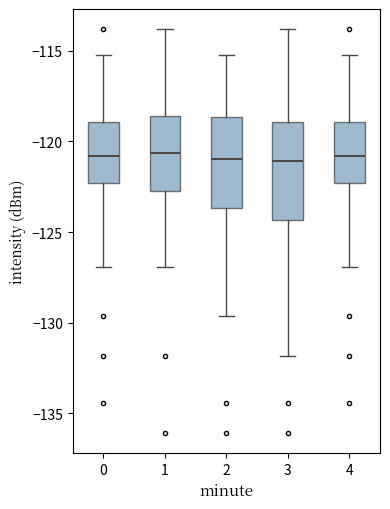

Where does the lower whisker of the box at x = 3 end on the y-axis? The values are not printed on the chart, so give them approximately, as read against the axis.

-132.0